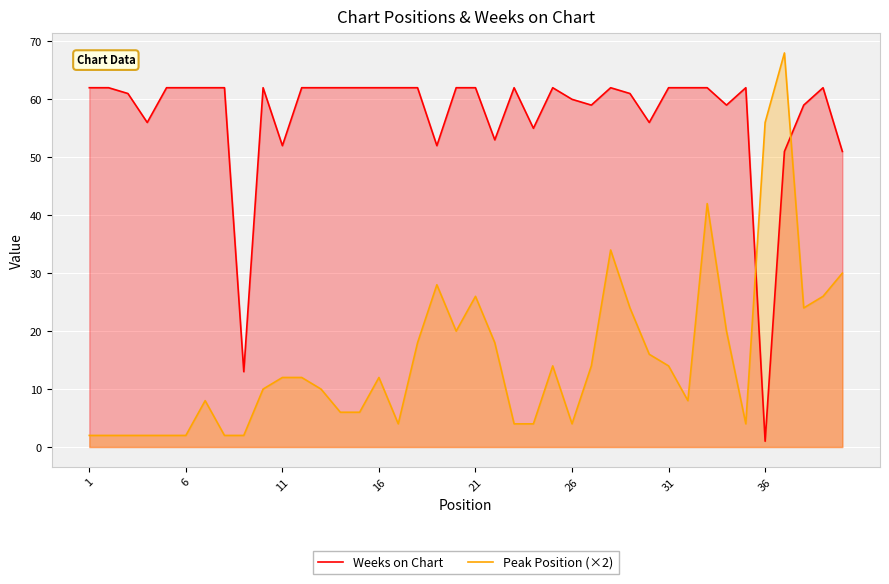

Which series has the widest spread of values?

Peak Position (×2)